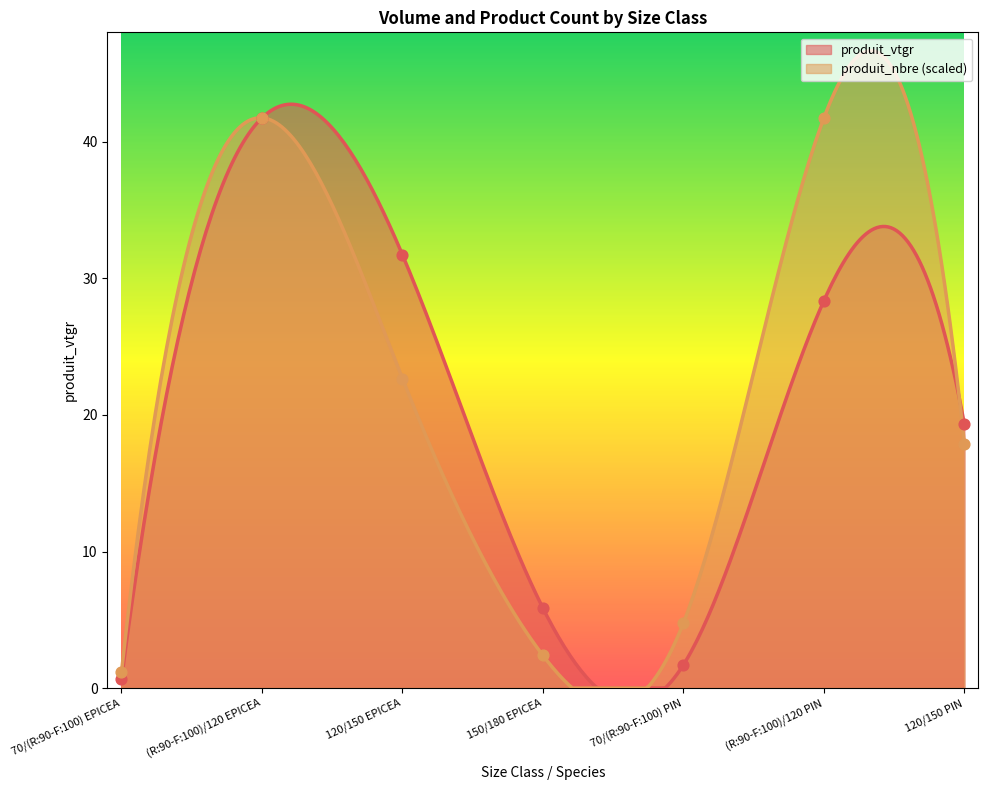

Which series has the widest spread of Y values?

produit_vtgr